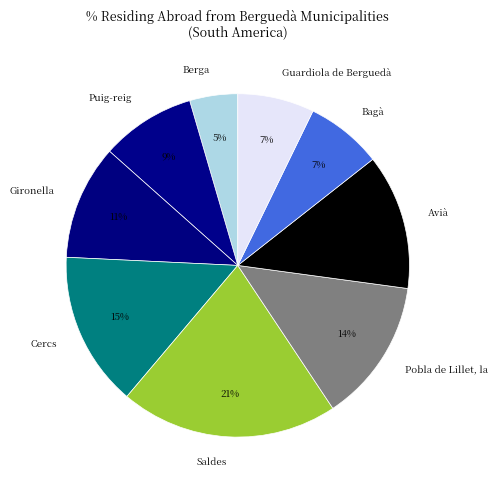

Is the sum of Avià and Puig-reig greater than half?

No